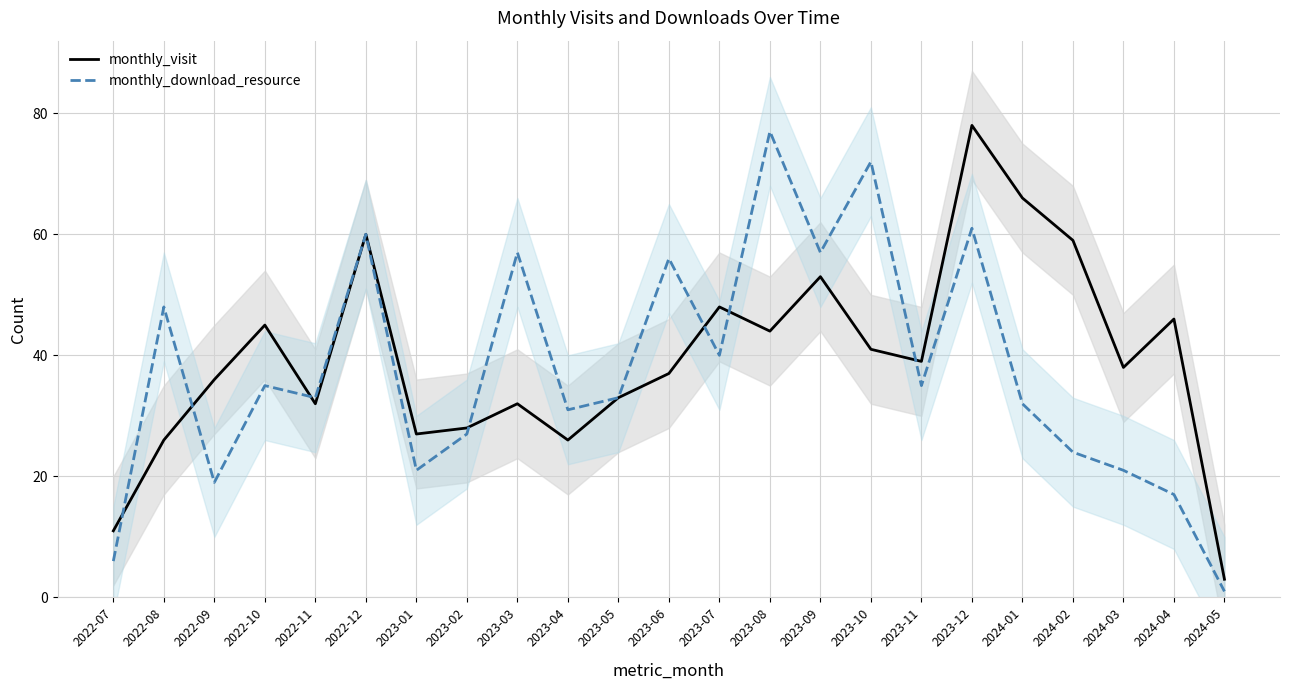

How many intersections are there between monthly_visit and monthly_download_resource?

7